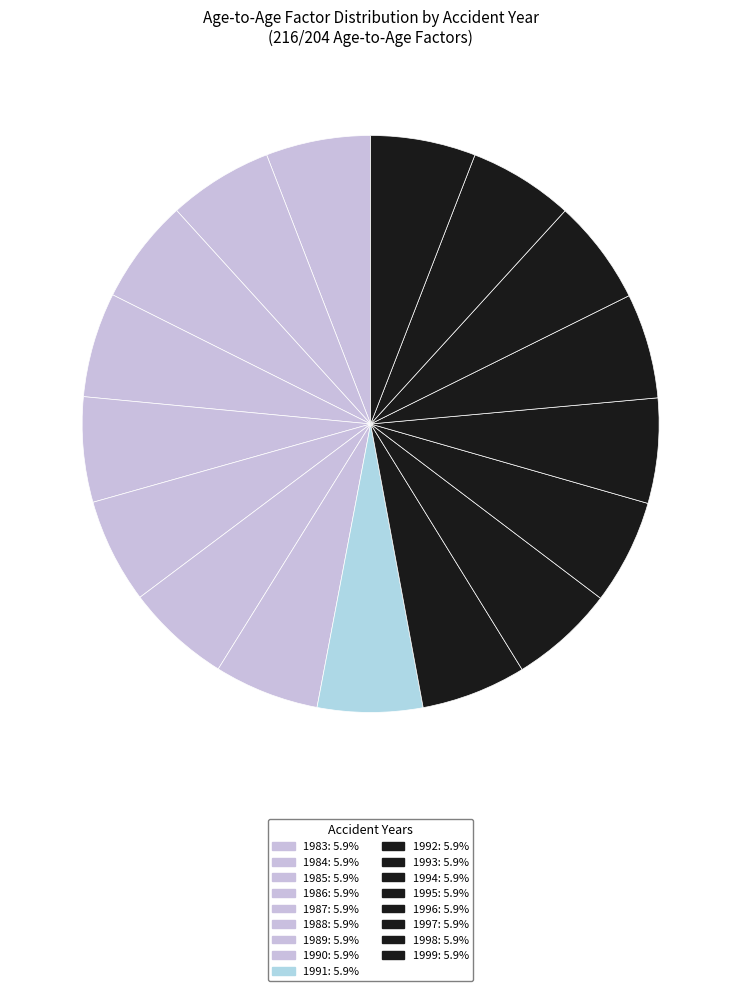

Is it true that 1992 is 21% of the pie?

False